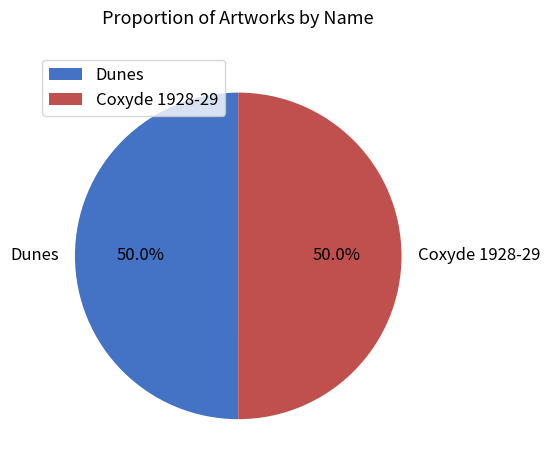

Combined, do Dunes and Coxyde 1928-29 account for over 50%?

Yes